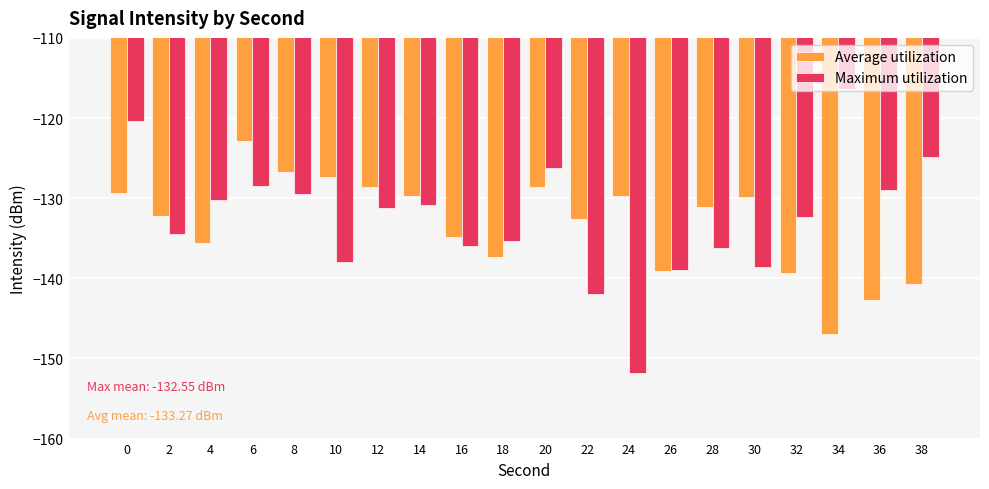

Is it true that Average utilization equals -139.3 at 32?

True